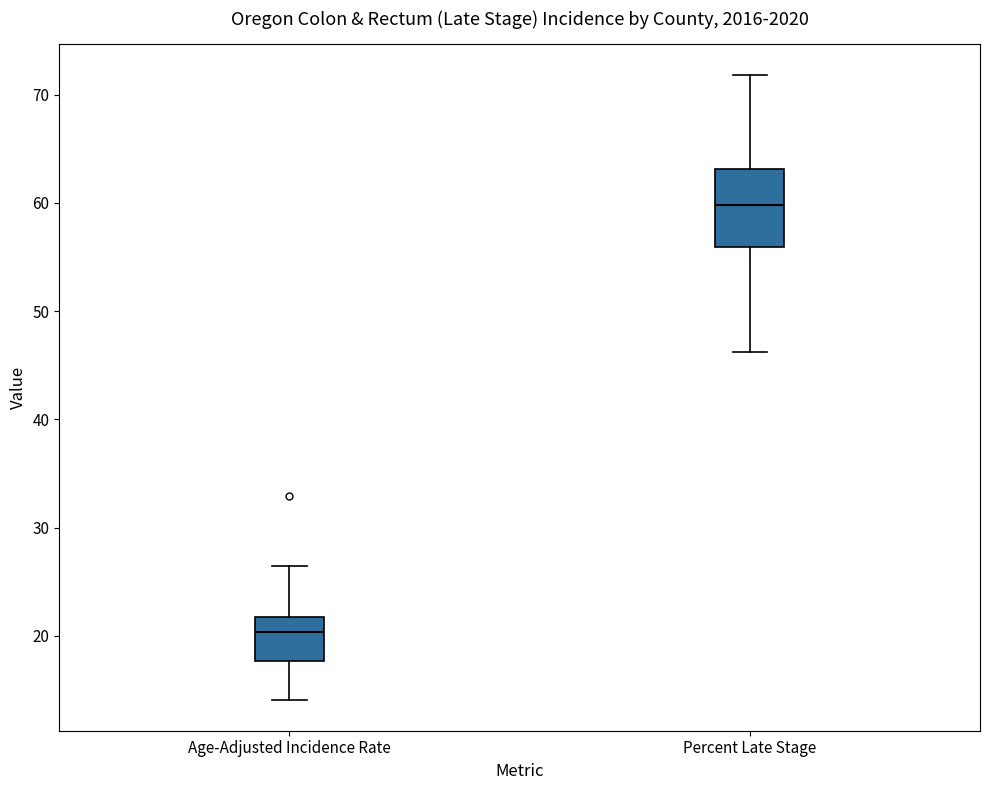

Reading left to right, read every box against the y-axis: the position of its median line, the range the box covers, and the ends of its whiskers. The values are not printed on the chart, so give them approximately, as read against the axis.

Age-Adjusted Incidence Rate: median 20, box 18 to 22, whiskers 14 to 26
Percent Late Stage: median 60, box 56 to 63, whiskers 46 to 72